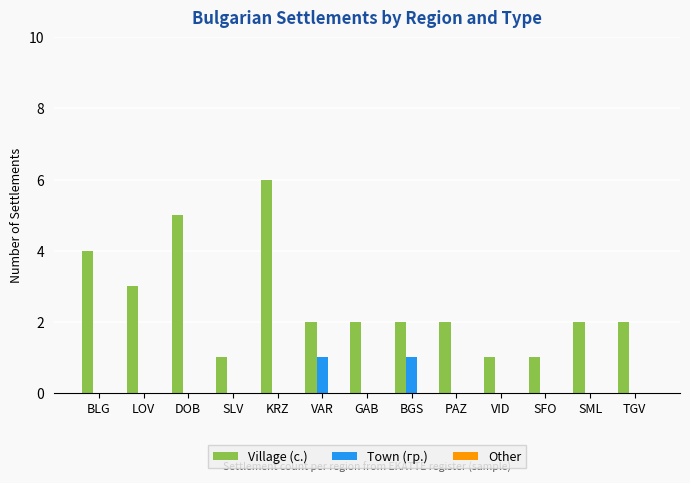

Which category has the highest value in the Village (с.) series?

KRZ